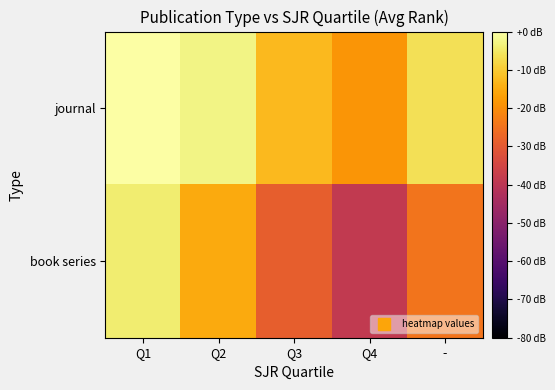

Which series has the widest spread of values?

book series